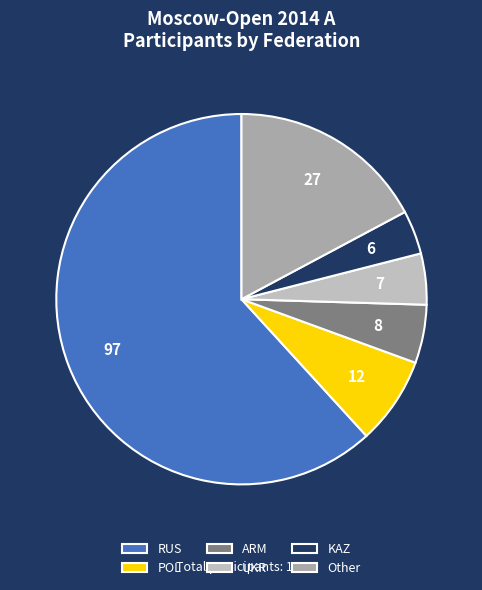

How many slices are in this pie chart?

6